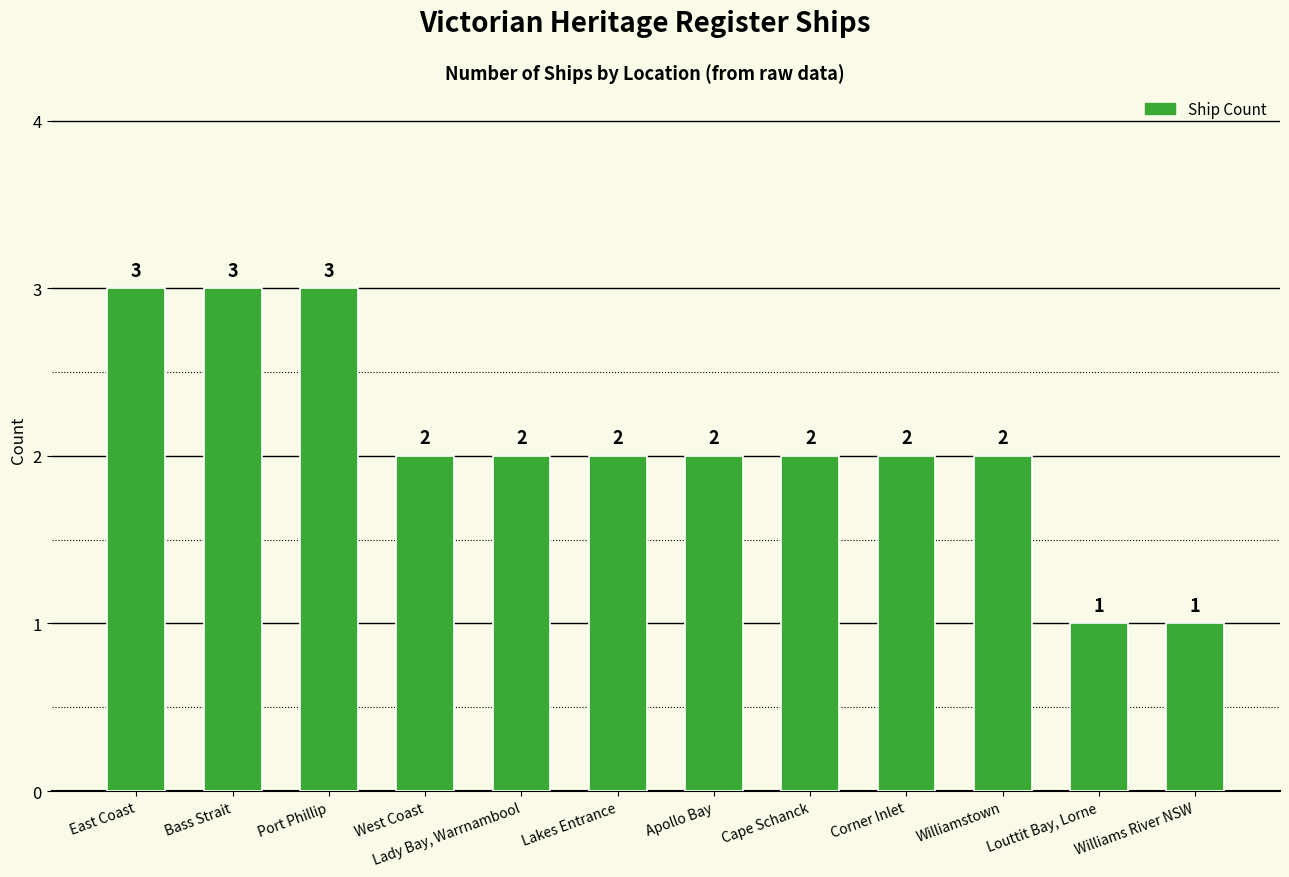

Does the chart contain stacked bars?

No